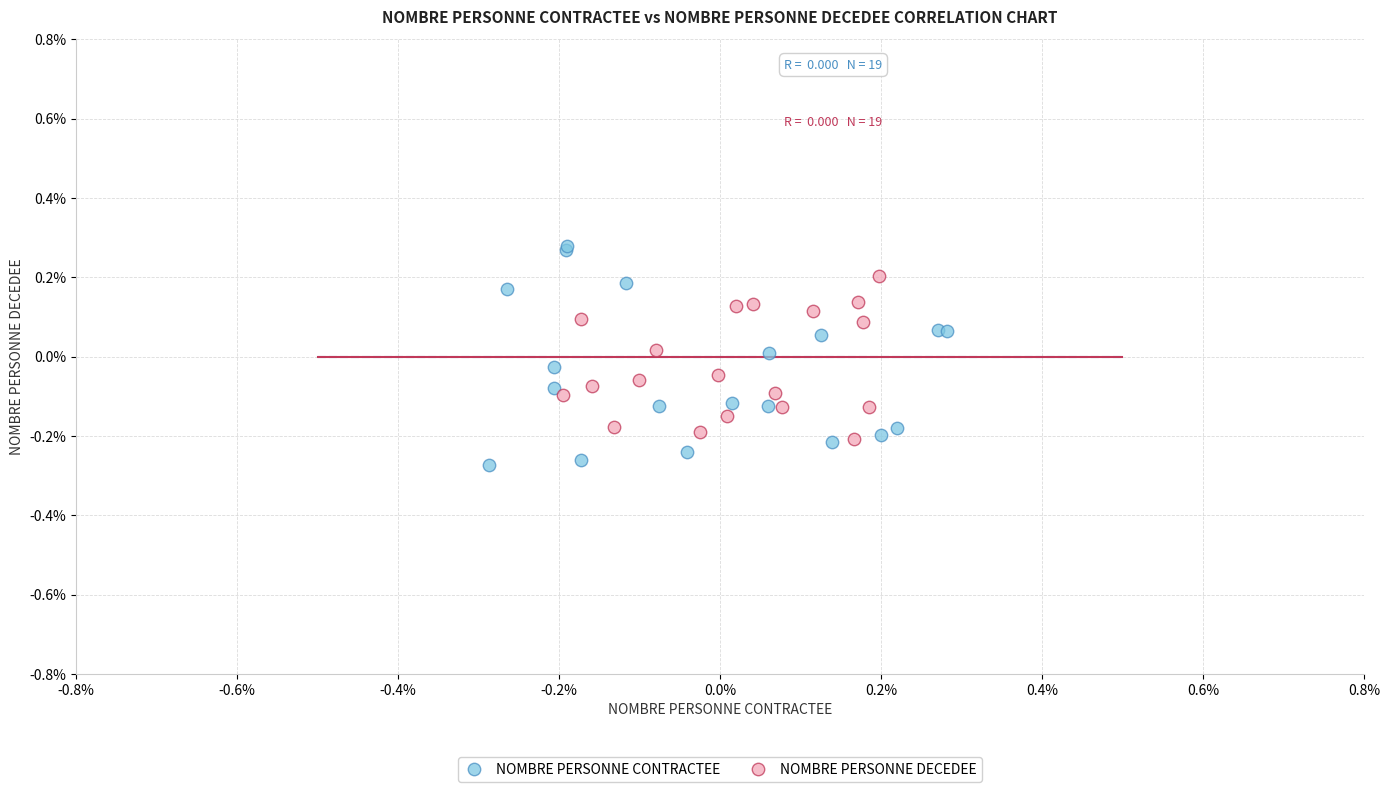

Which series has the widest spread of Y values?

NOMBRE PERSONNE CONTRACTEE